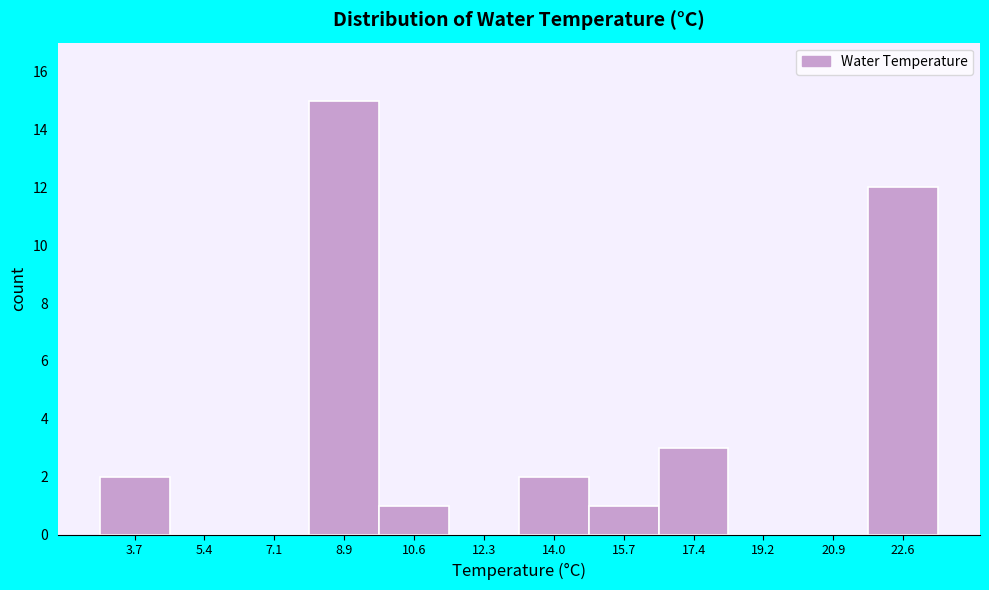

Reading left to right, transcribe all the data shown in this chart.

3.7=2	5.4=0	7.1=0	8.9=15	10.6=1	12.3=0	14.0=2	15.7=1	17.4=3	19.2=0	20.9=0	22.6=12